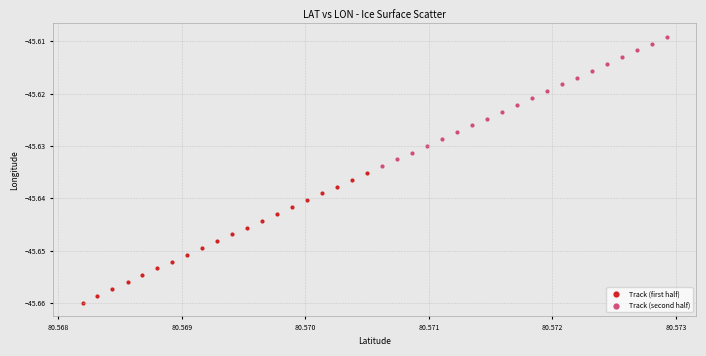

Which series contains the highest Y value?

Track (second half)